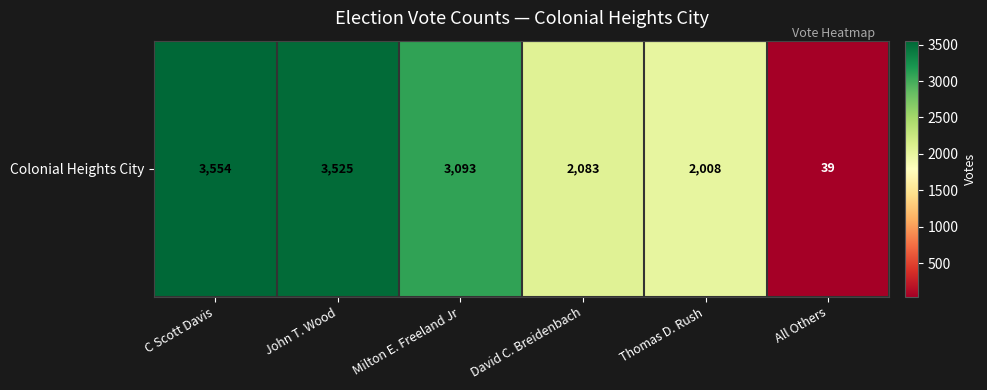

What is the minimum value shown in the chart?

39